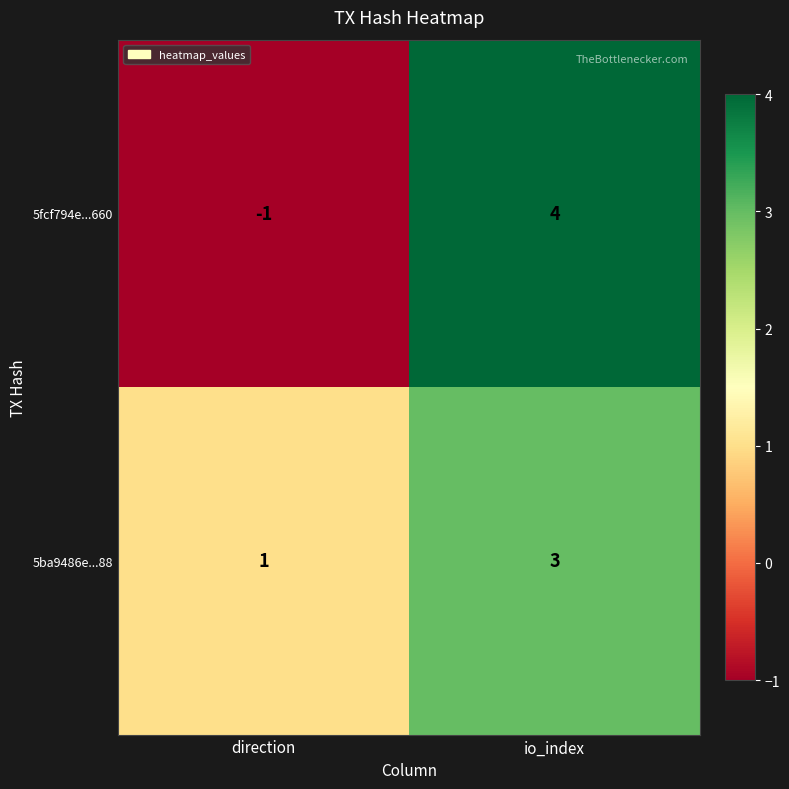

At which category does the chart reach its peak across all series?

io_index